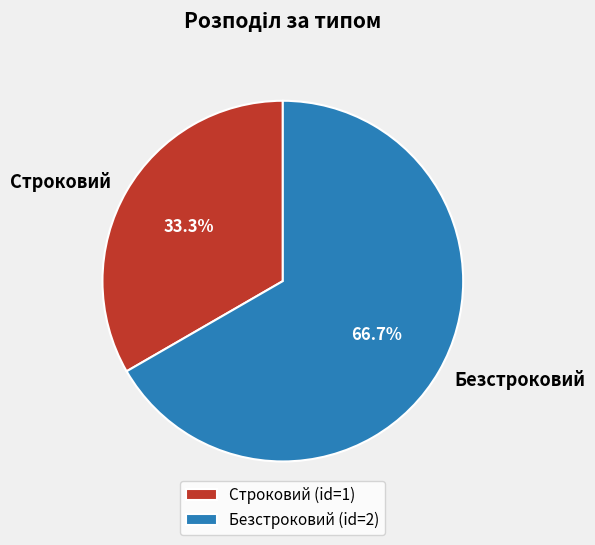

To the nearest percent, what is the difference between the largest and smallest slice percentages?

33%